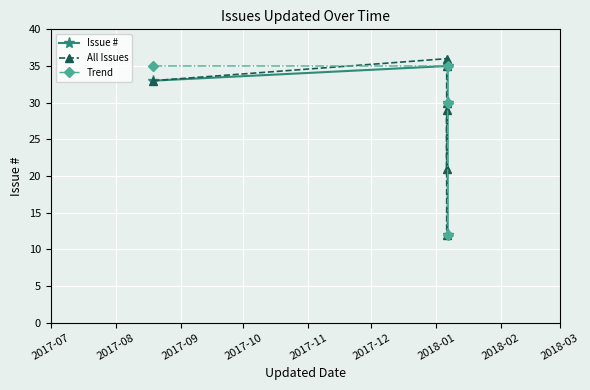

Reading left to right, extract all data points from this chart.

33	35	30	12